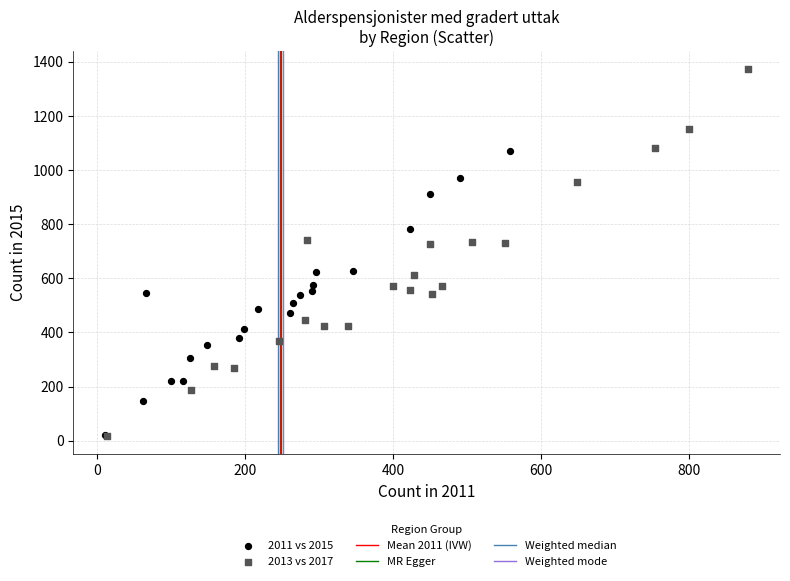

Which series has the largest Y range (max minus min)?

2013 vs 2017